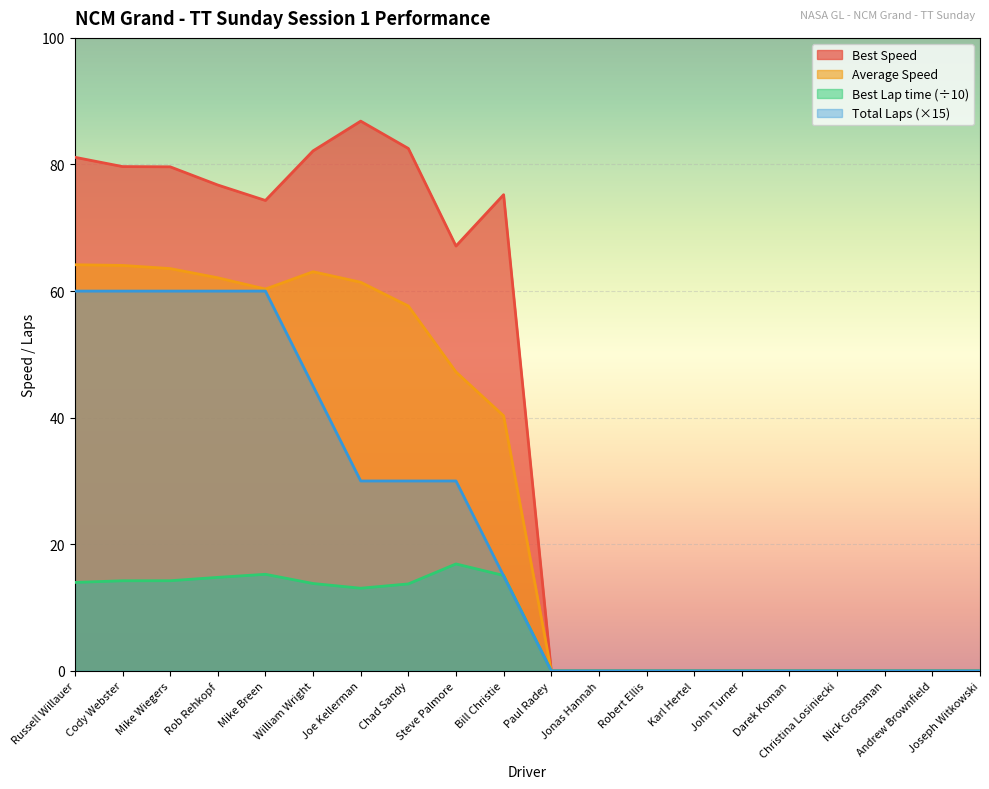

What is the total value across all series at Steve Palmore?

161.2